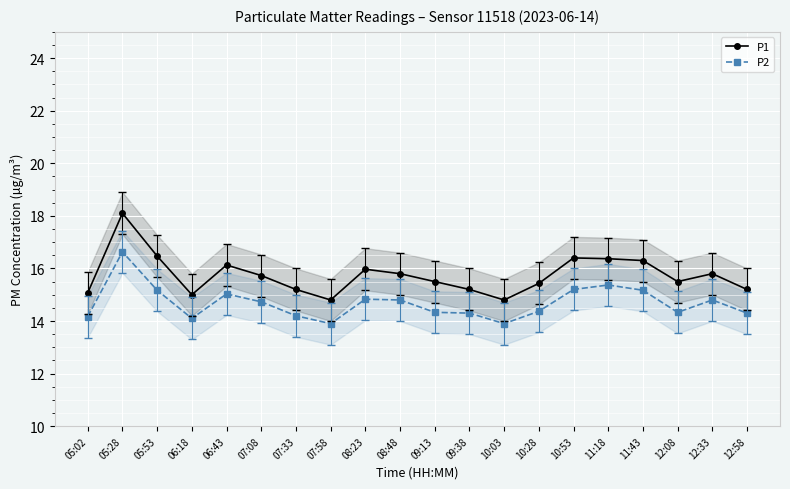

What is the difference between the maximum and minimum values in the P2 series?

2.7